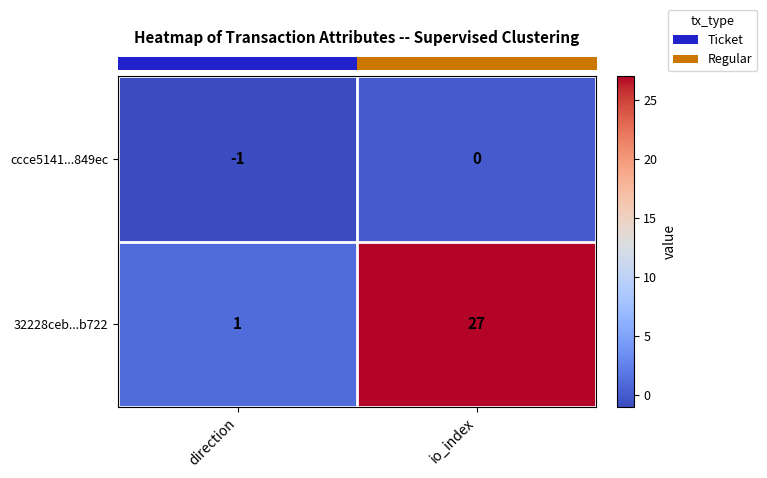

Which label corresponds to the smallest value in the chart?

direction